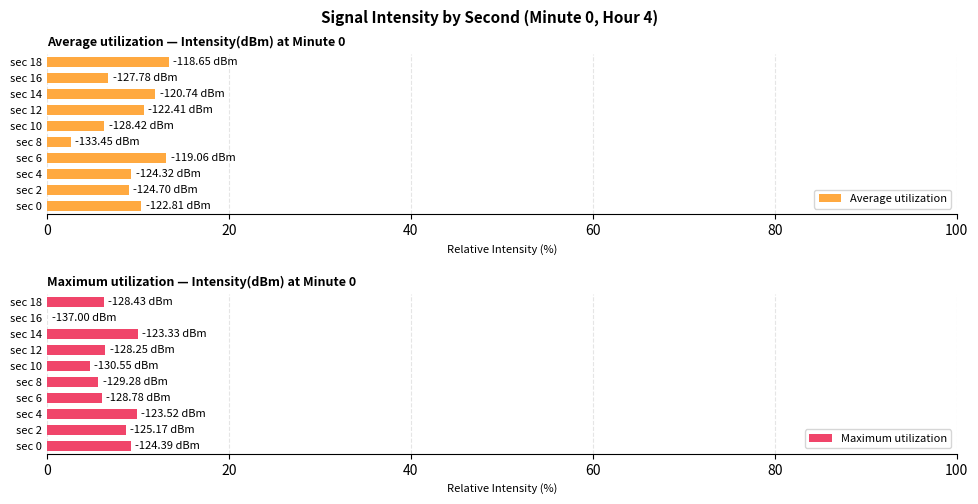

Which series has the largest total across all categories?

Average utilization